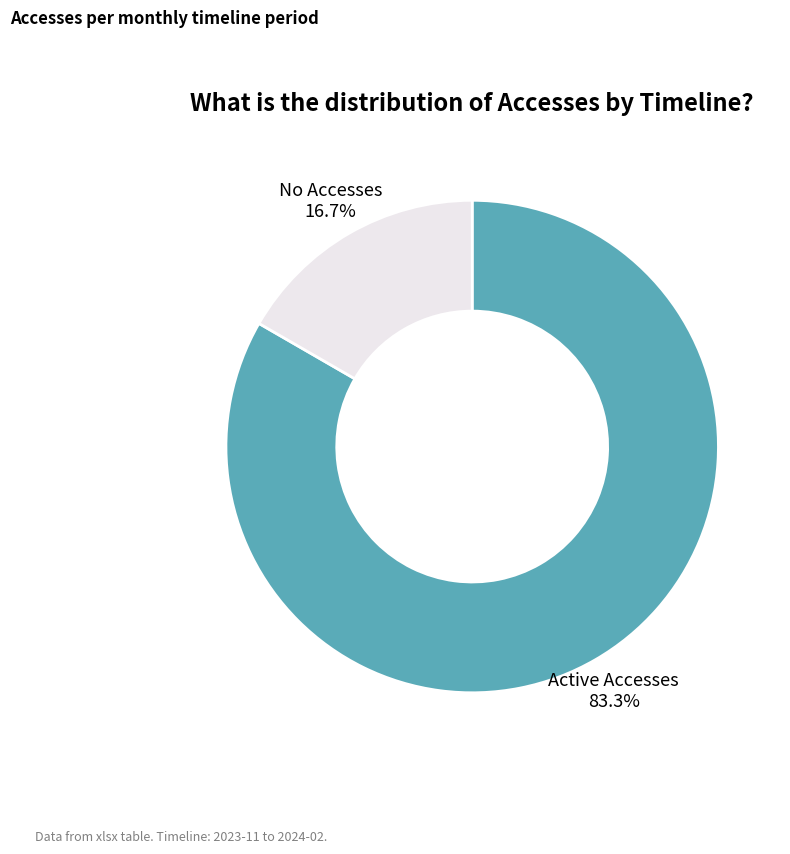

Which category has the smallest portion of the pie?

No Accesses